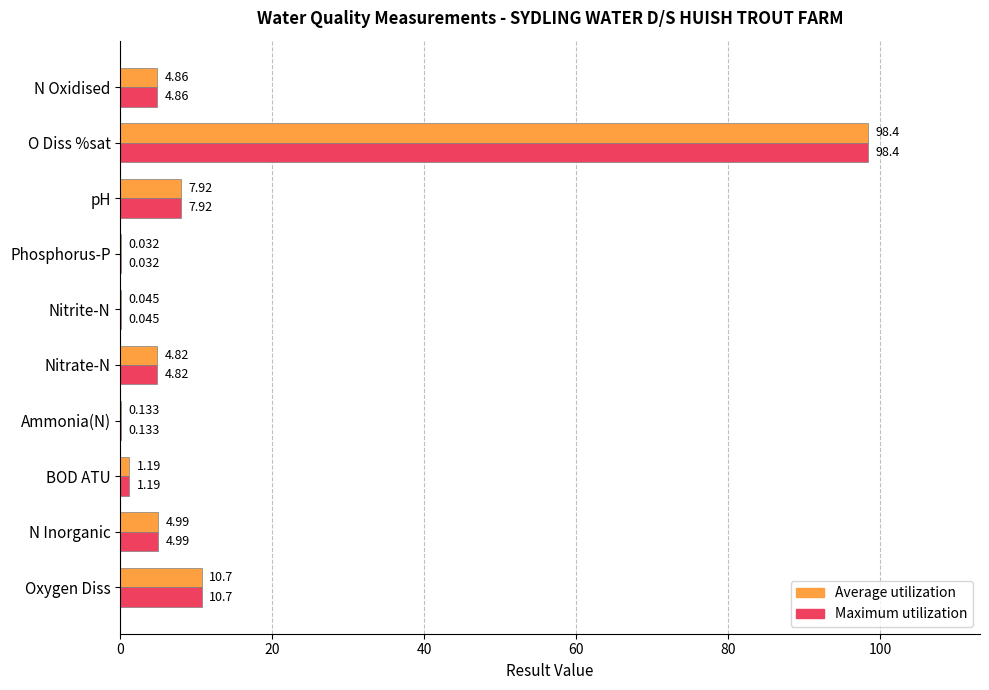

What is the highest value of the Average utilization series?

98.4